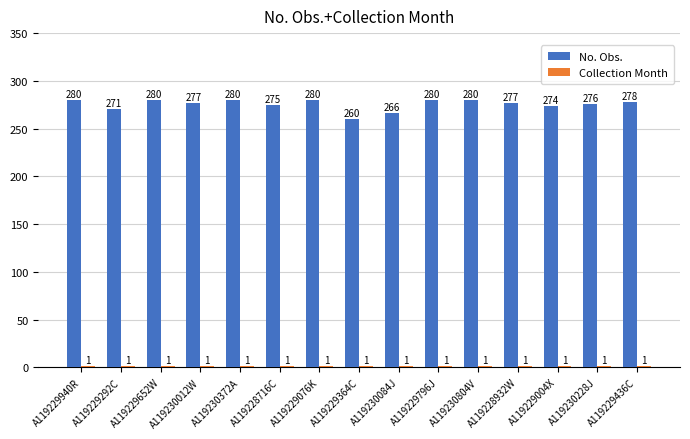

The value of No. Obs. at A119229076K is 280. True or false?

True